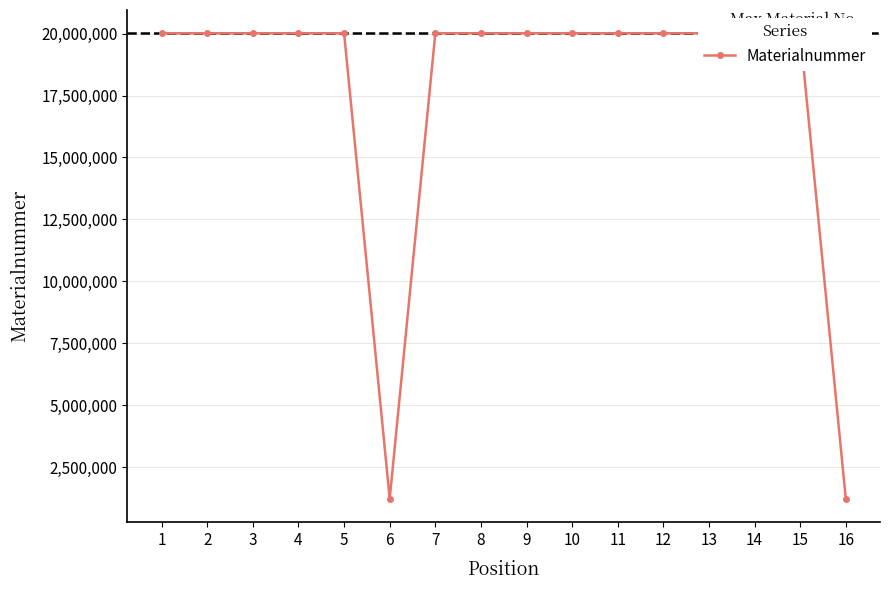

The chart shows a value of 8464169 at 11. True or false?

False